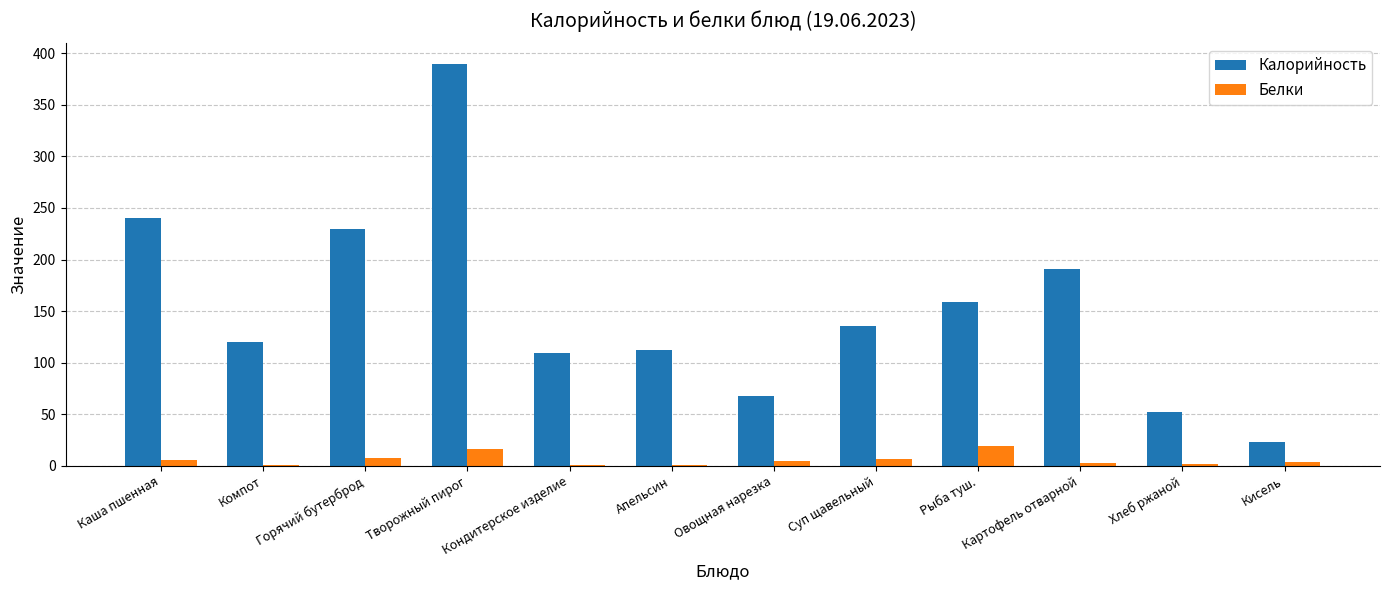

The Белки series shows 2.0 at Хлеб ржаной. True or false?

True